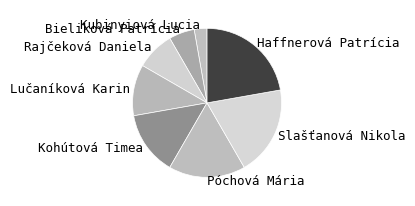

How many segments does this pie chart have?

8